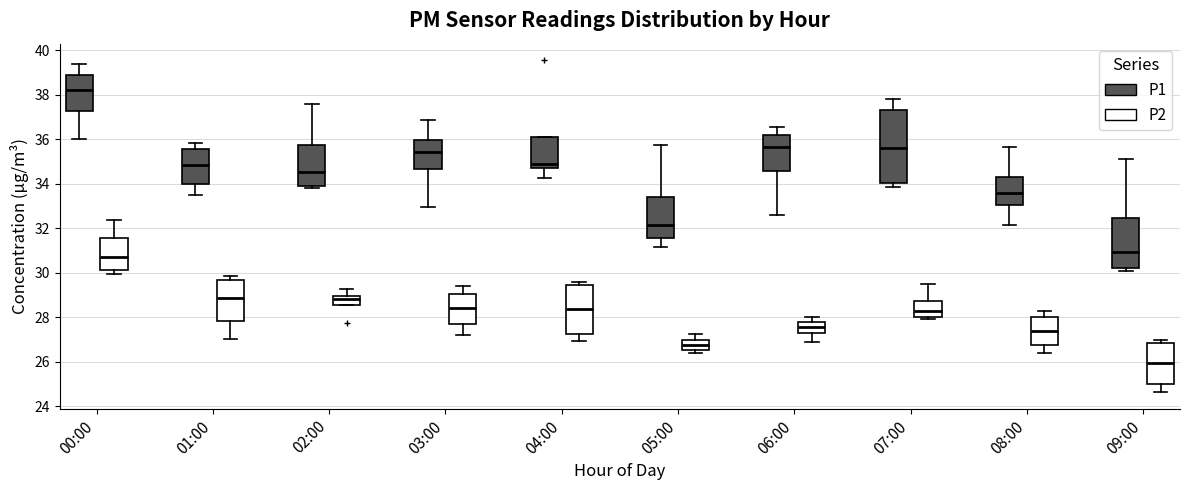

Reading left to right, read every box against the y-axis: the position of its median line, the range the box covers, and the ends of its whiskers. The values are not printed on the chart, so give them approximately, as read against the axis.

00:00 (P1): median 38.2, box 37.2 to 38.8, whiskers 36.0 to 39.4
00:00 (P2): median 30.8, box 30.2 to 31.6, whiskers 30.0 to 32.4
01:00 (P1): median 34.8, box 34.0 to 35.6, whiskers 33.6 to 35.8
01:00 (P2): median 28.8, box 27.8 to 29.8, whiskers 27.0 to 29.8 (just above the box's upper edge)
02:00 (P1): median 34.6, box 33.8 to 35.8, whiskers 33.8 (just below the box's lower edge) to 37.6
02:00 (P2): median 28.8, box 28.6 to 29.0, whiskers 28.6 to 29.2
03:00 (P1): median 35.4, box 34.6 to 36.0, whiskers 33.0 to 36.8
03:00 (P2): median 28.4, box 27.8 to 29.0, whiskers 27.2 to 29.4
04:00 (P1): median 35.0, box 34.6 to 36.2, whiskers 34.2 to 36.2
04:00 (P2): median 28.4, box 27.2 to 29.4, whiskers 27.0 to 29.6
05:00 (P1): median 32.2, box 31.6 to 33.4, whiskers 31.2 to 35.8
05:00 (P2): median 26.8, box 26.6 to 27.0, whiskers 26.4 to 27.2
06:00 (P1): median 35.6, box 34.6 to 36.2, whiskers 32.6 to 36.6
06:00 (P2): median 27.6, box 27.4 to 27.8, whiskers 26.8 to 28.0
07:00 (P1): median 35.6, box 34.0 to 37.4, whiskers 33.8 to 37.8
07:00 (P2): median 28.2, box 28.0 to 28.8, whiskers 28.0 (just below the box's lower edge) to 29.4
08:00 (P1): median 33.6, box 33.0 to 34.2, whiskers 32.2 to 35.6
08:00 (P2): median 27.4, box 26.8 to 28.0, whiskers 26.4 to 28.4
09:00 (P1): median 31.0, box 30.2 to 32.4, whiskers 30.0 to 35.2
09:00 (P2): median 26.0, box 25.0 to 26.8, whiskers 24.6 to 27.0